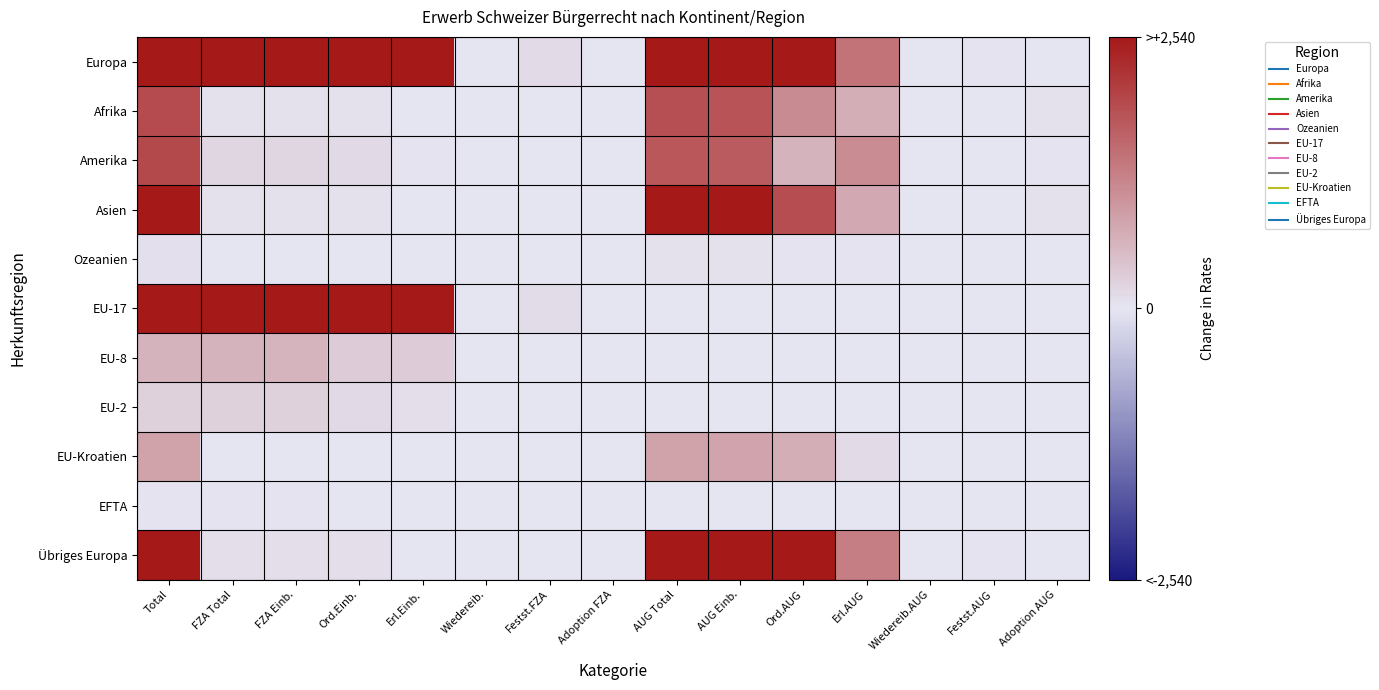

Which series has the widest spread of values?

Europa